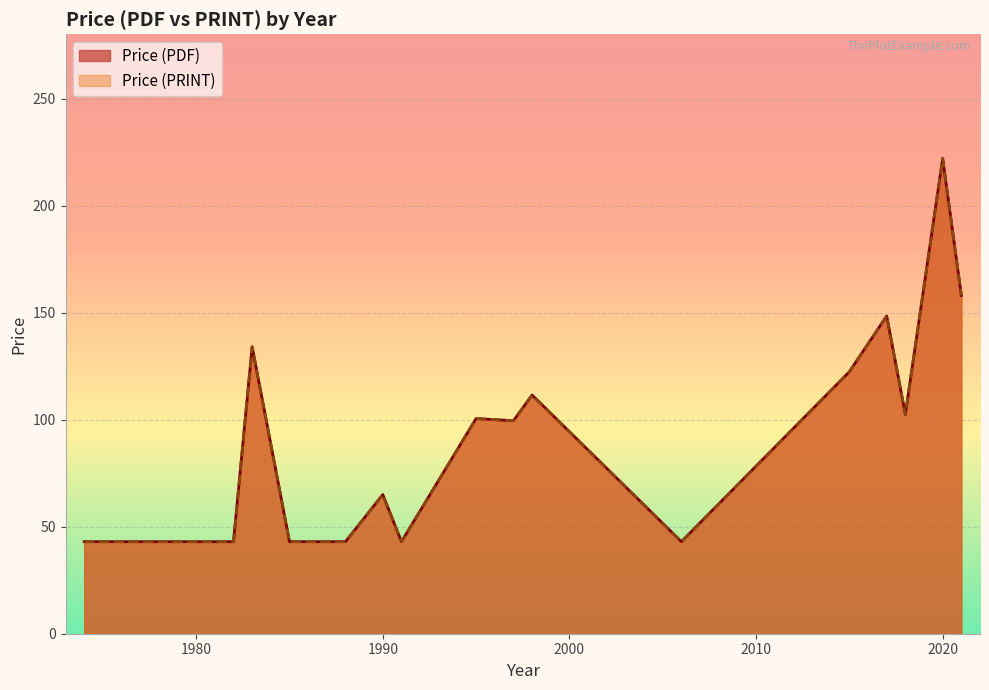

True or false: Price (PDF) has more than 2 points higher than both neighbors.

True